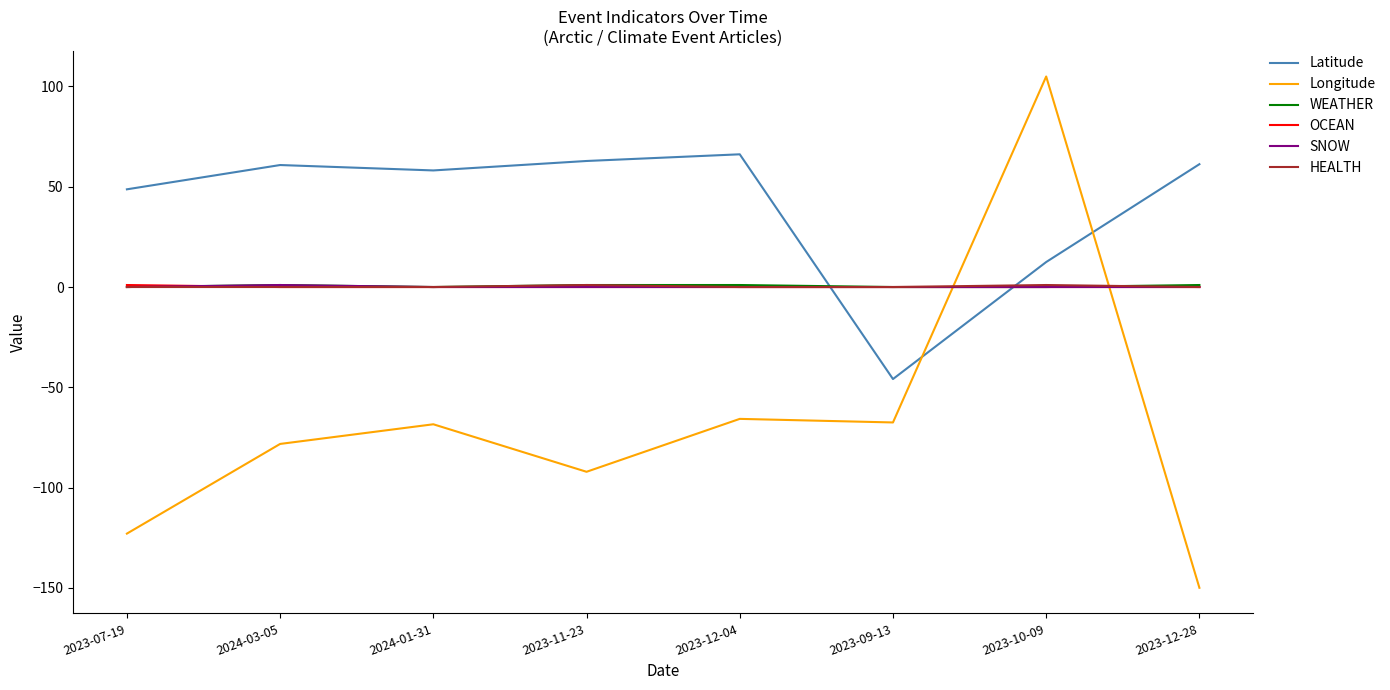

Count the number of categories in the chart.

8